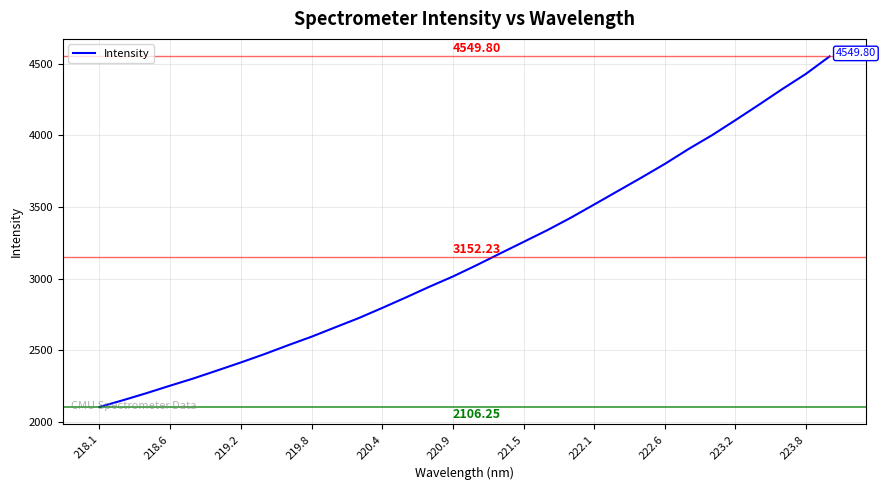

How many lines are shown in the chart?

1